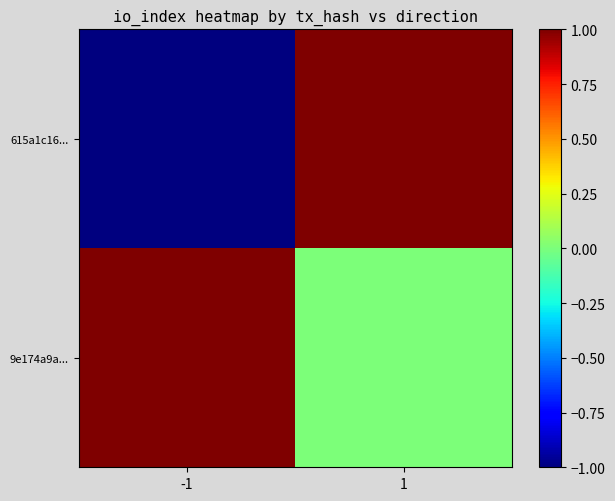

Reading right to left, list all the values displayed in this chart.

615a1c16...: 1=1	-1=-1
9e174a9a...: 1=0	-1=1